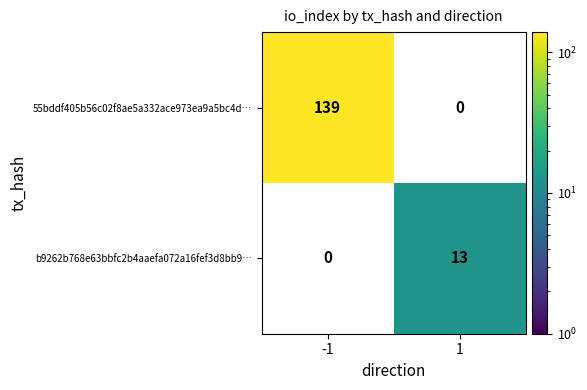

The value of b9262b768e63bbfc2b4aaefa072a16fef3d8bb9… at 1 is 3. True or false?

False